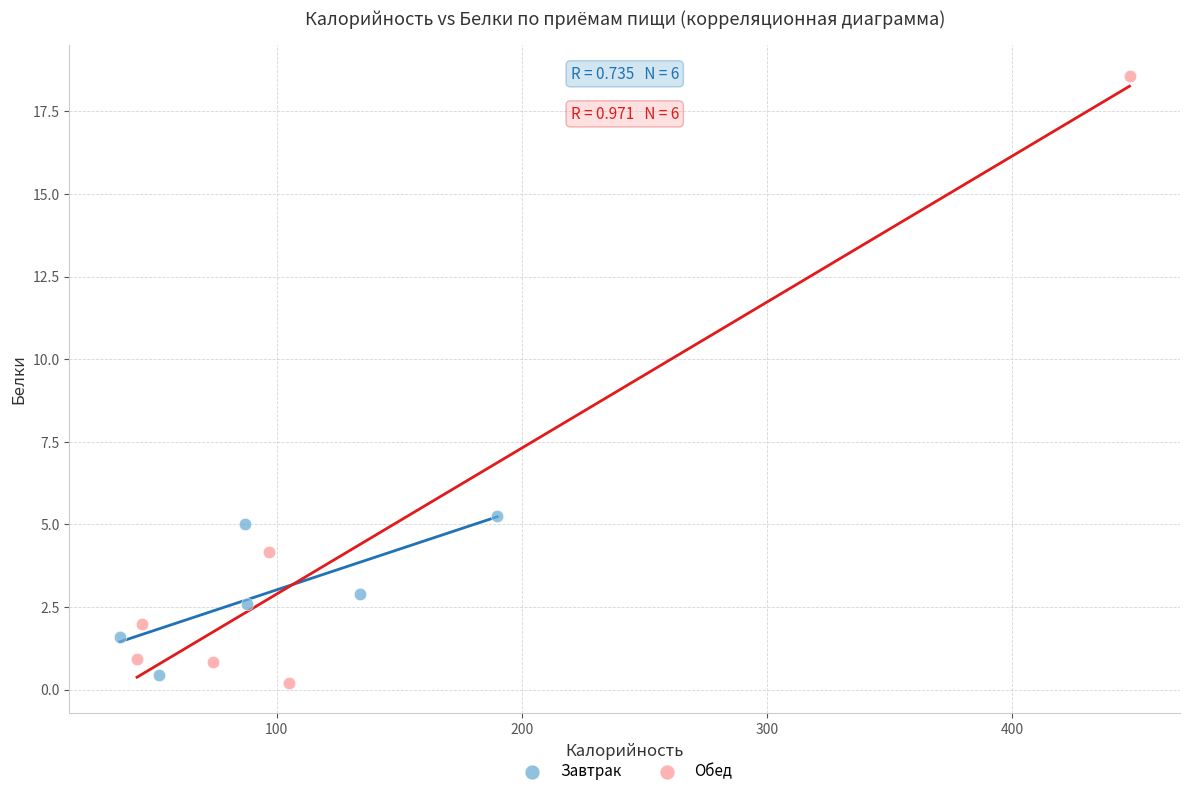

Which series has the largest Y range (max minus min)?

Обед